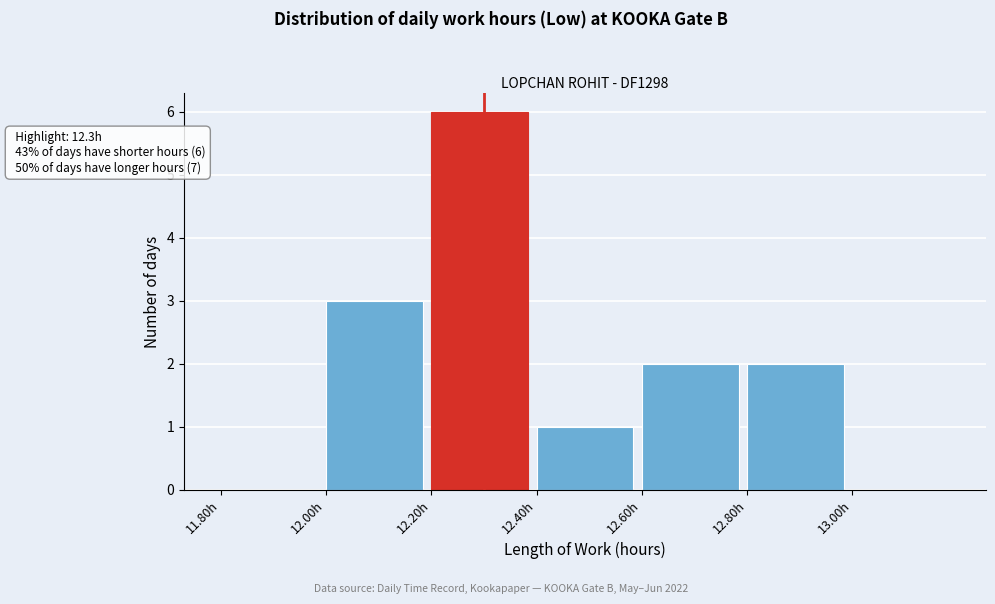

Over which range of the x-axis is the bar tallest?

12.2 to 12.4